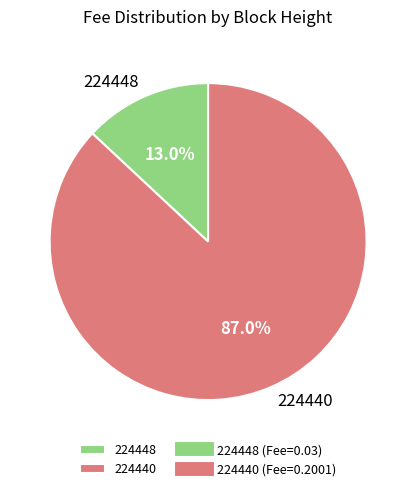

Is it true that 224440 is 97% of the pie?

False